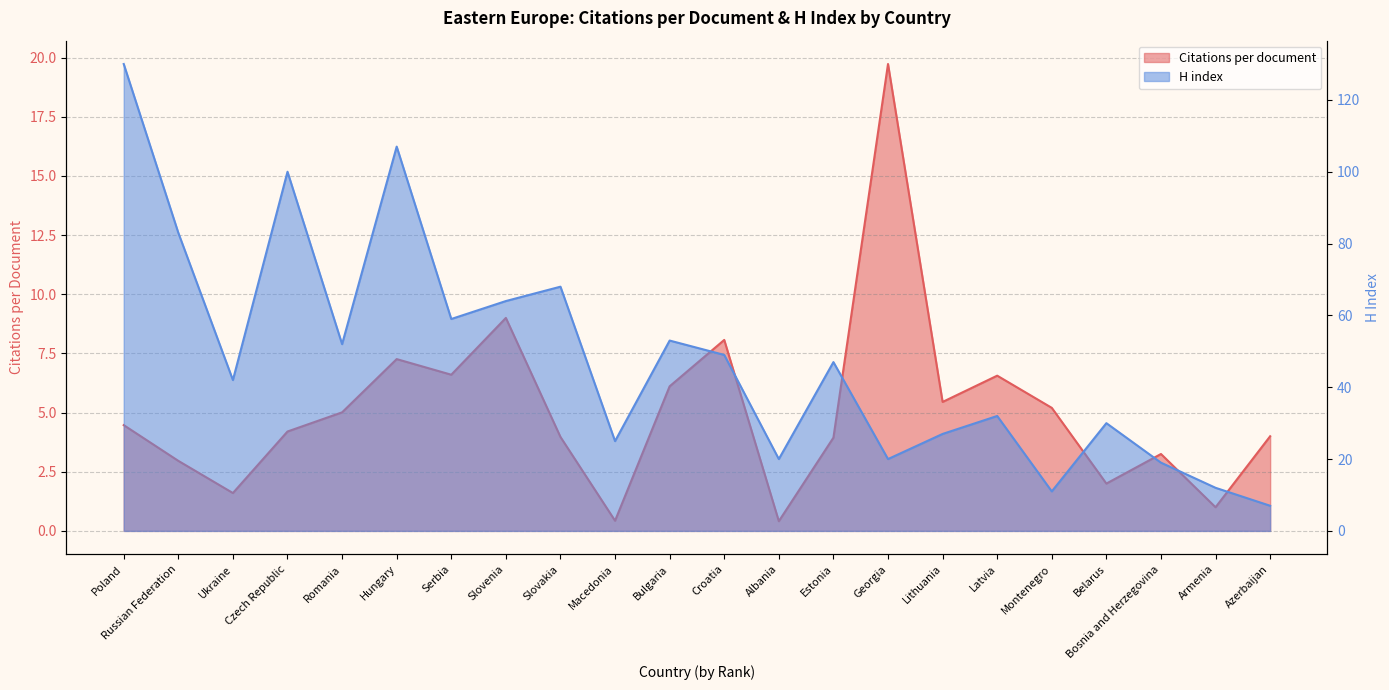

Between Slovakia and Bulgaria, which is larger?

Bulgaria